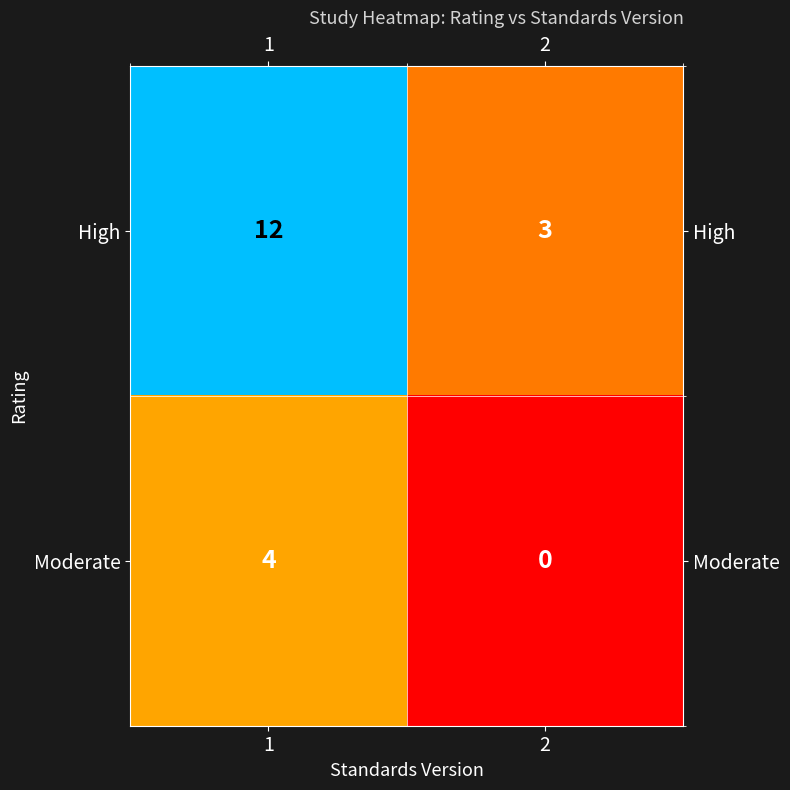

Which series has the widest spread of values?

High